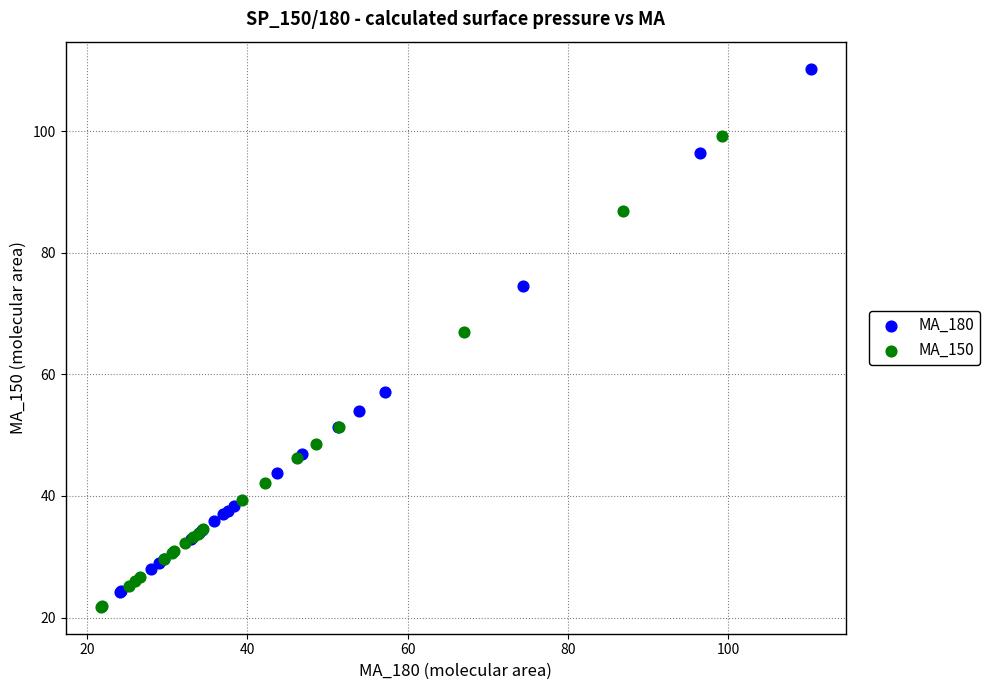

Which series has the largest Y range (max minus min)?

MA_180